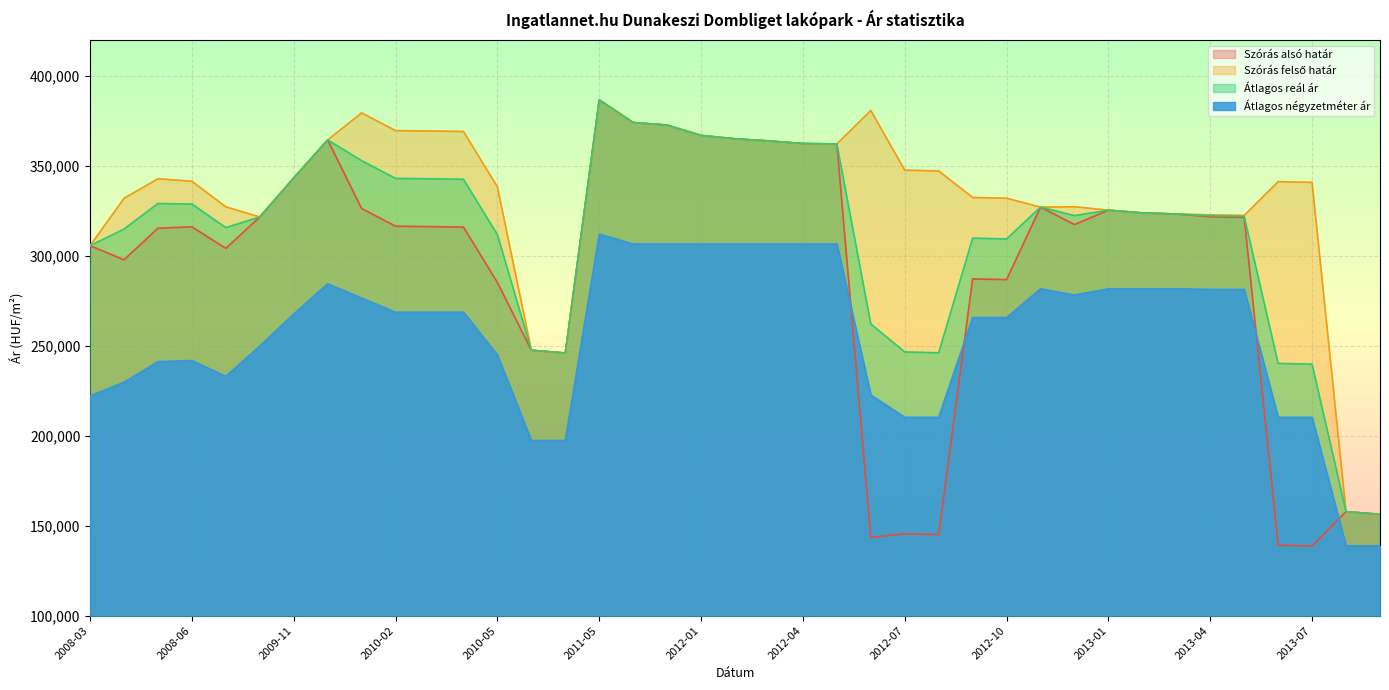

True or false: Szórás alsó határ and Átlagos négyzetméter ár cross at least once.

True